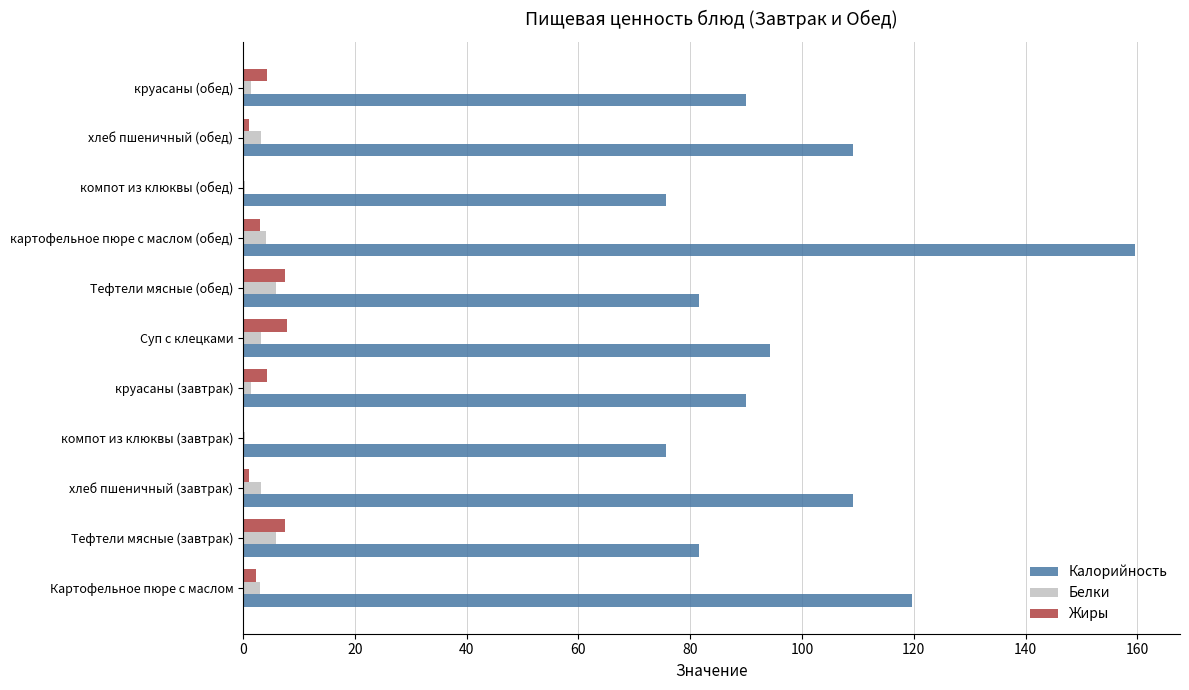

Which series has the largest total across all categories?

Калорийность